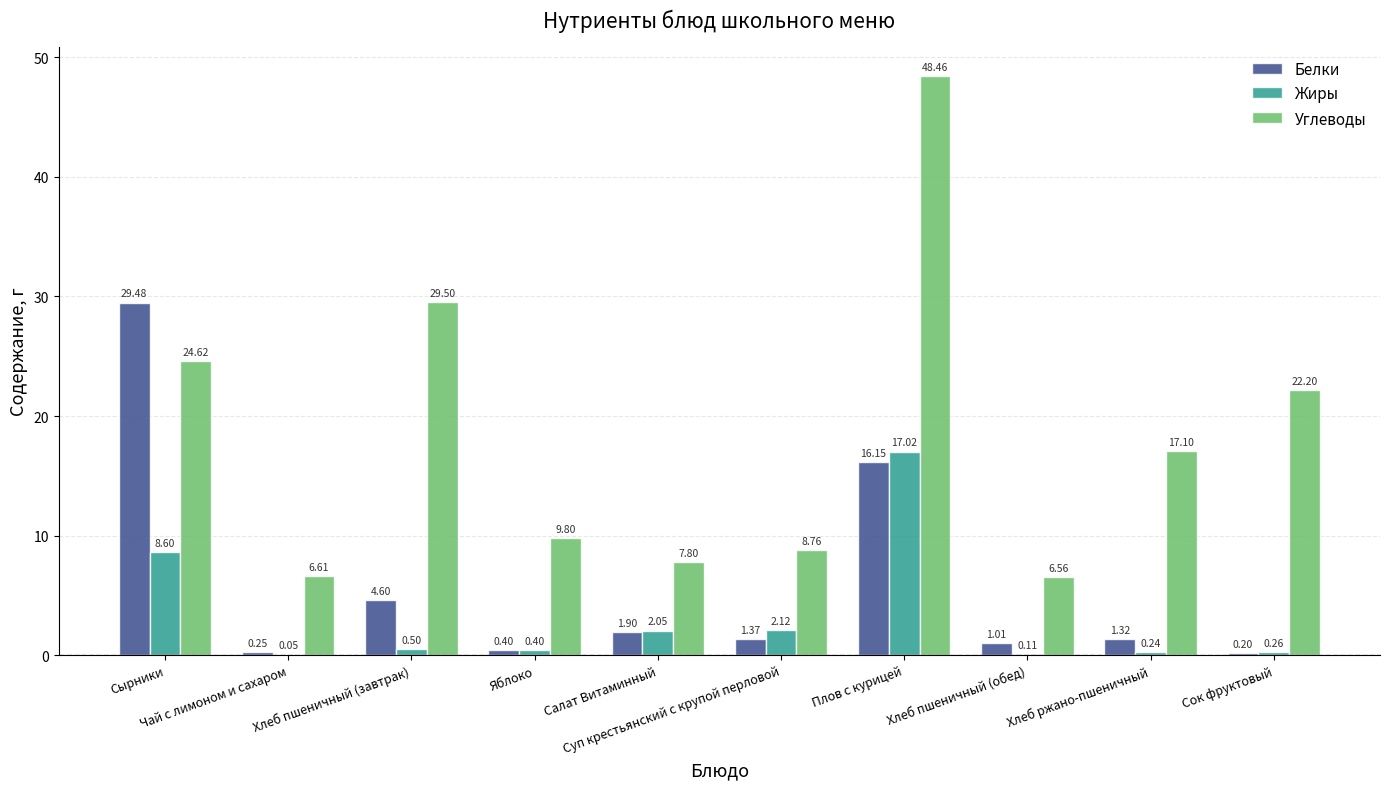

What is the sum of all Углеводы values?

181.4